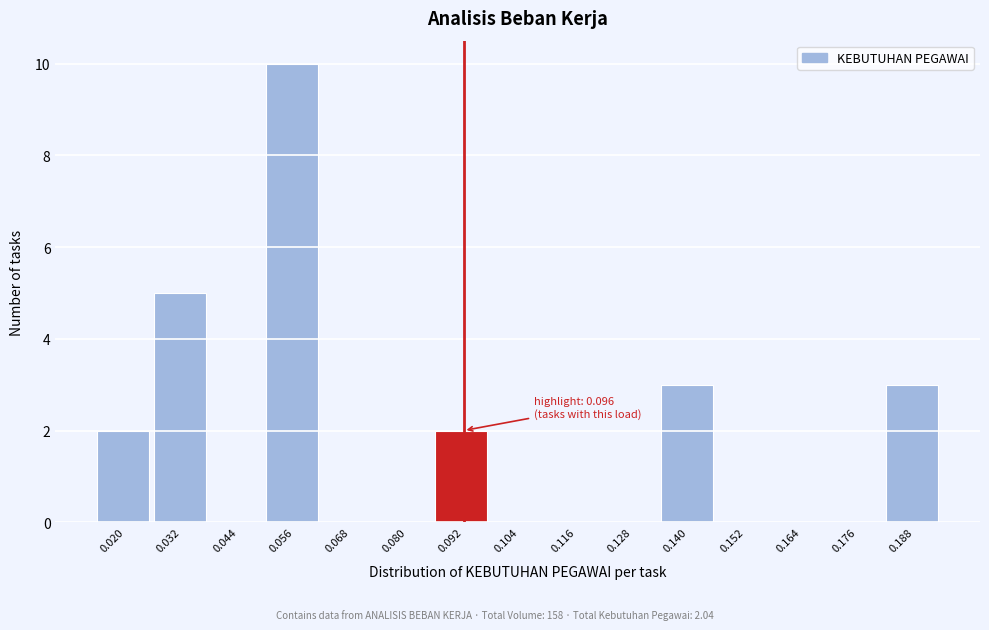

Reading left to right, what are all the values shown in this chart?

0.020=2	0.032=5	0.044=0	0.056=10	0.068=0	0.080=0	0.092=2	0.104=0	0.116=0	0.128=0	0.140=3	0.152=0	0.164=0	0.176=0	0.188=3